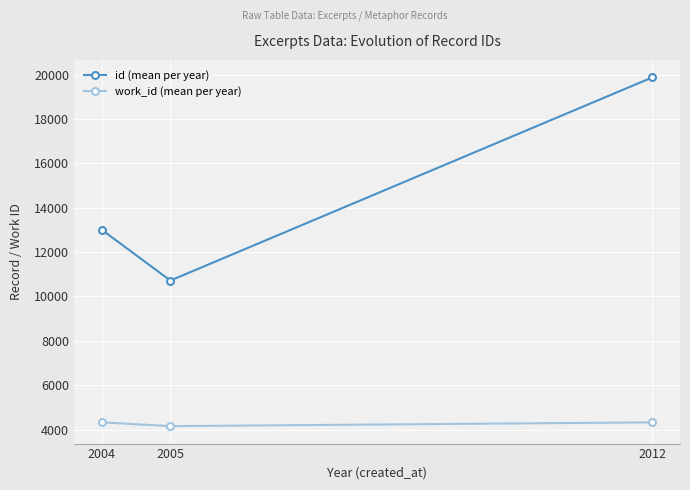

At which label is id (mean per year) closest to 15296?

2004